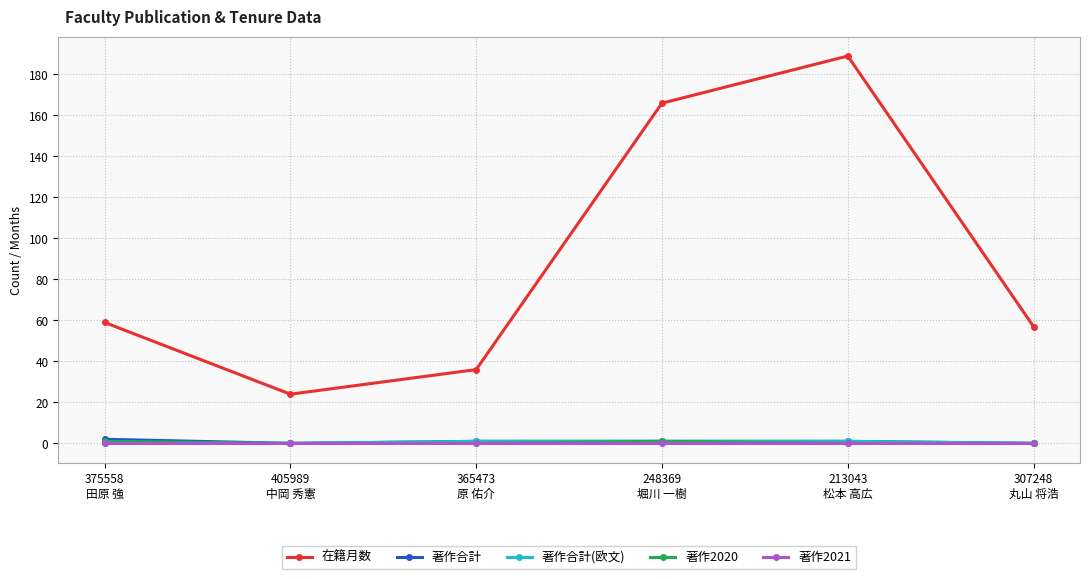

What is the difference between the maximum and minimum values in the 著作合計 series?

2